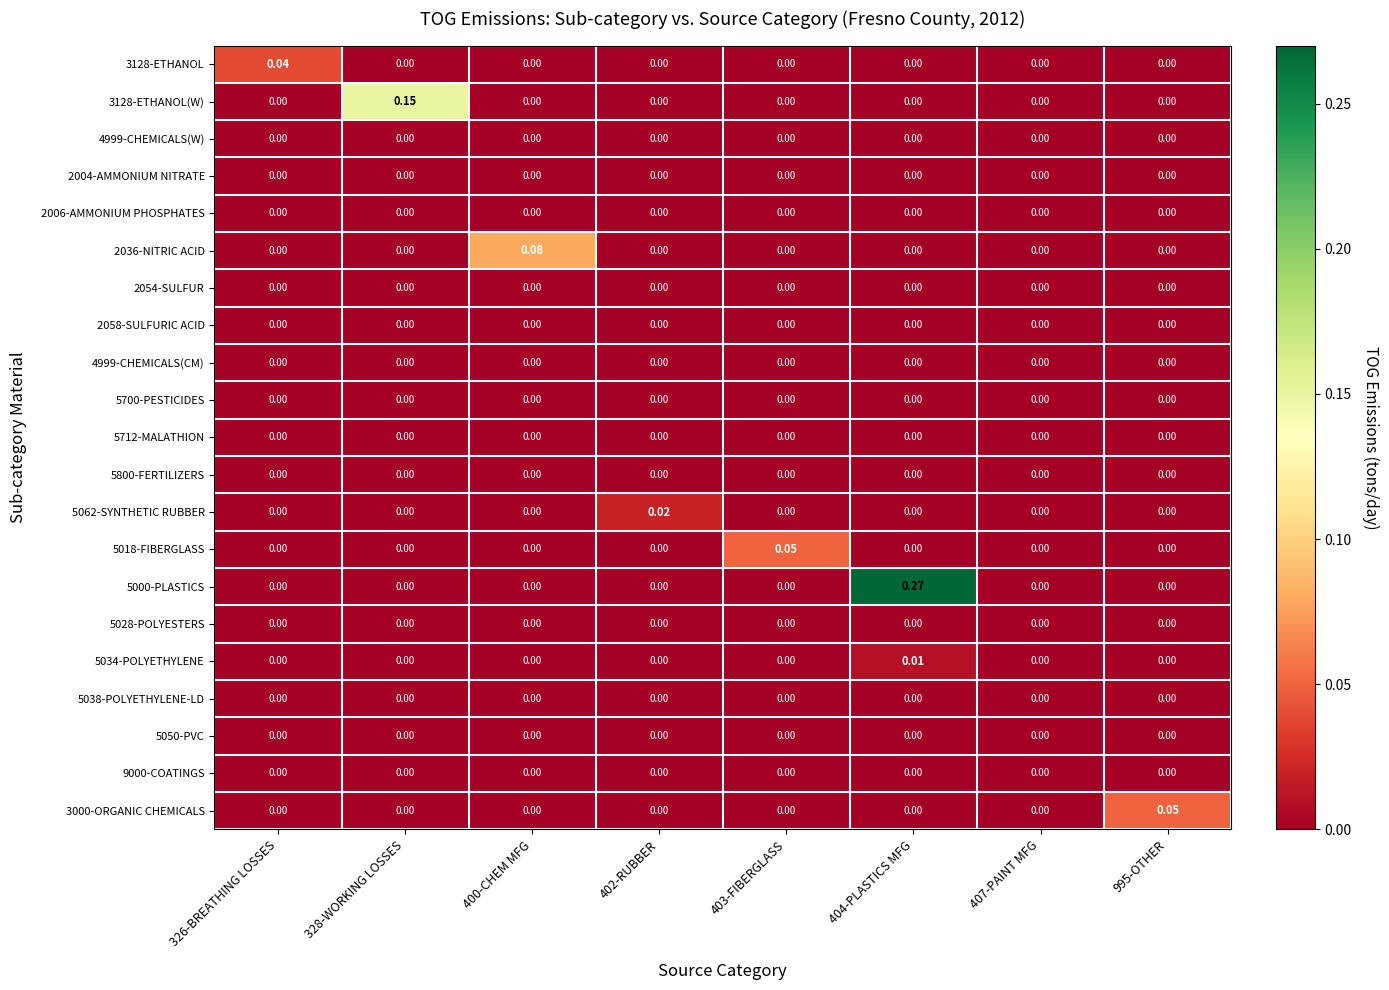

How many series are shown in this chart?

21